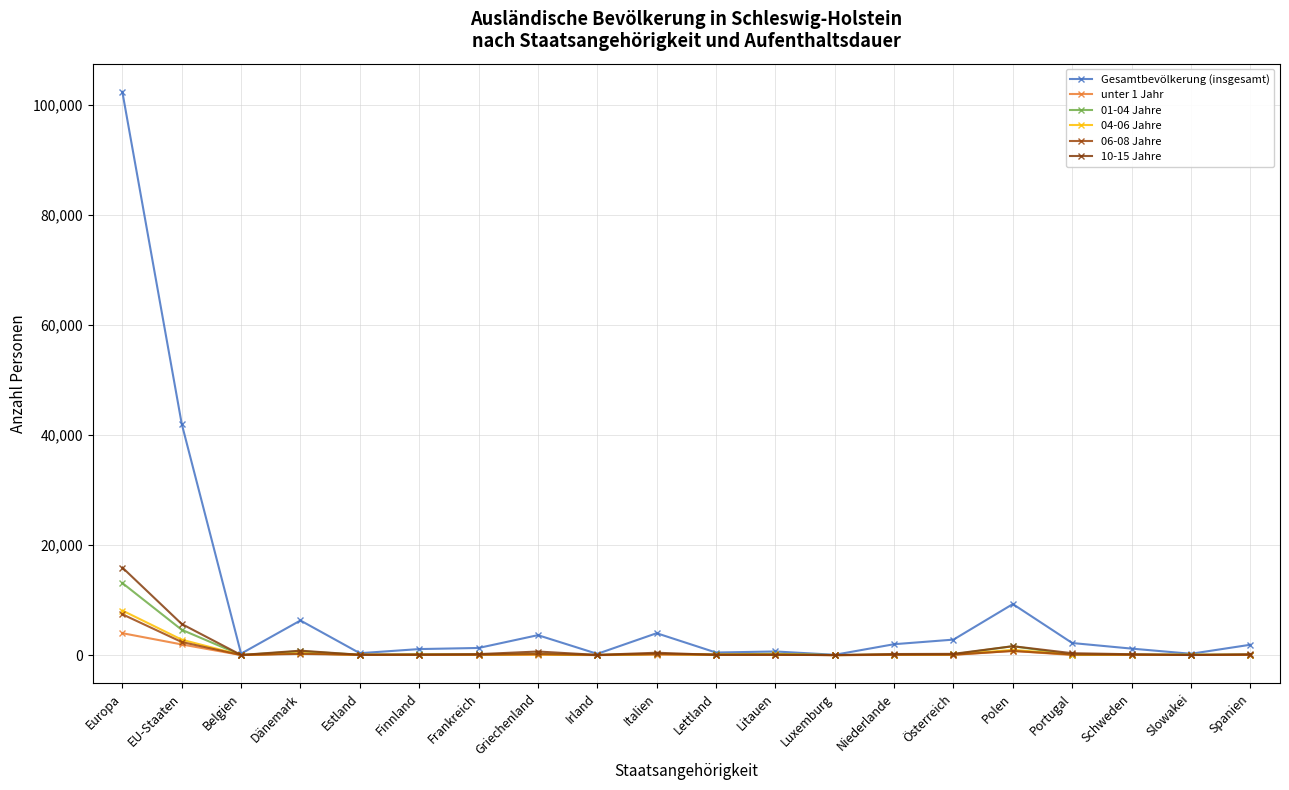

What are all the series names shown in the legend?

Gesamtbevölkerung (insgesamt), unter 1 Jahr, 01-04 Jahre, 04-06 Jahre, 06-08 Jahre, 10-15 Jahre